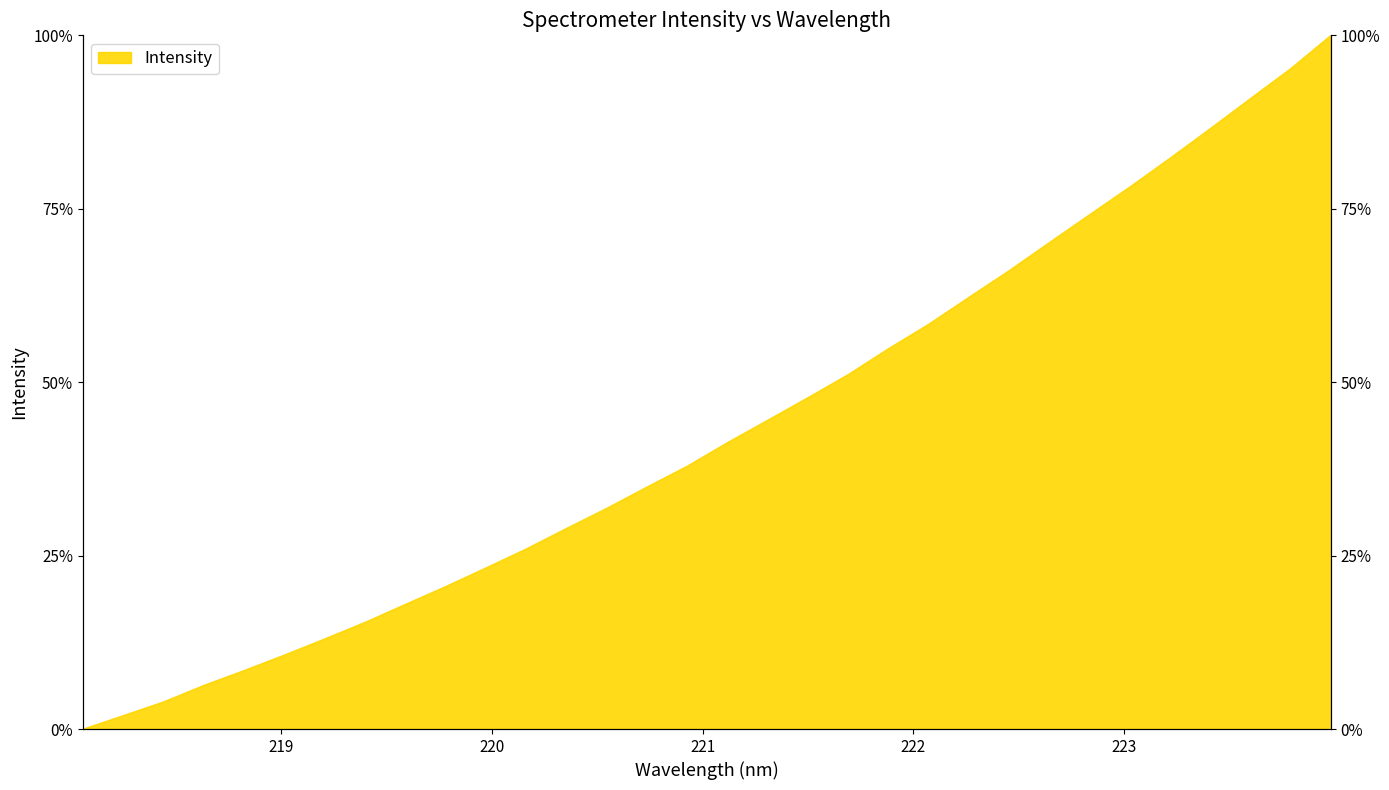

Where does the data first go above 41?

221.1174